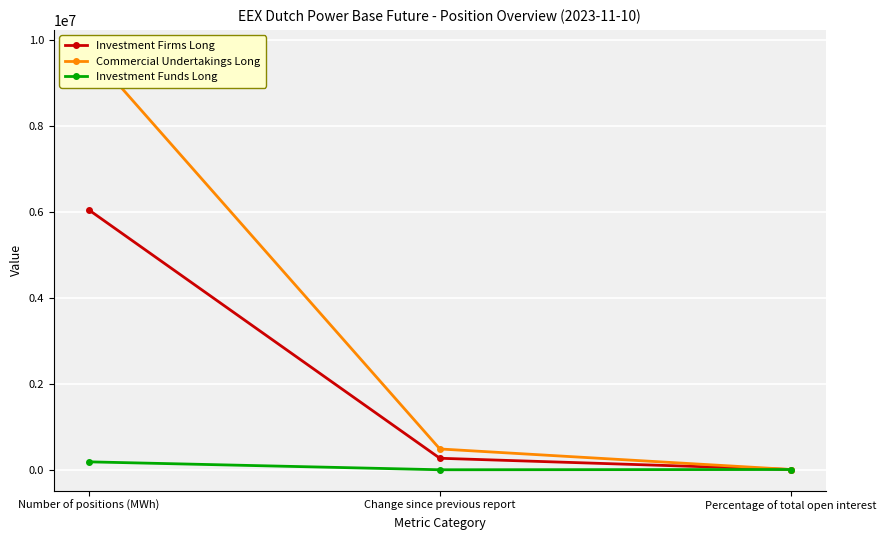

Rank the series at Number of positions (MWh) from highest to lowest value.

Commercial Undertakings Long, Investment Firms Long, Investment Funds Long